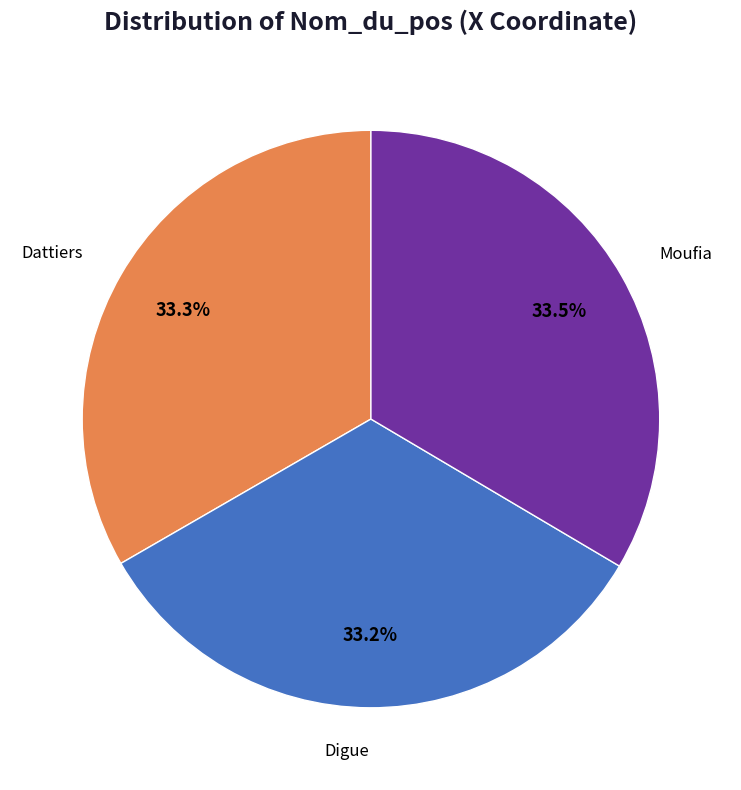

Is there any slice that represents more than half of the pie?

No